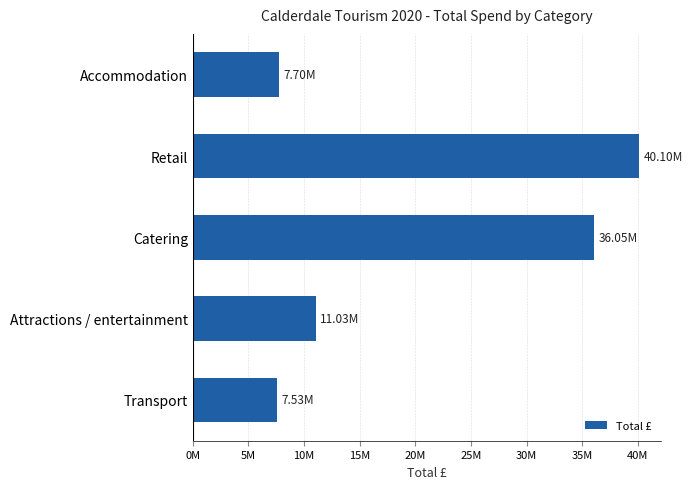

Does the chart contain any negative values?

No